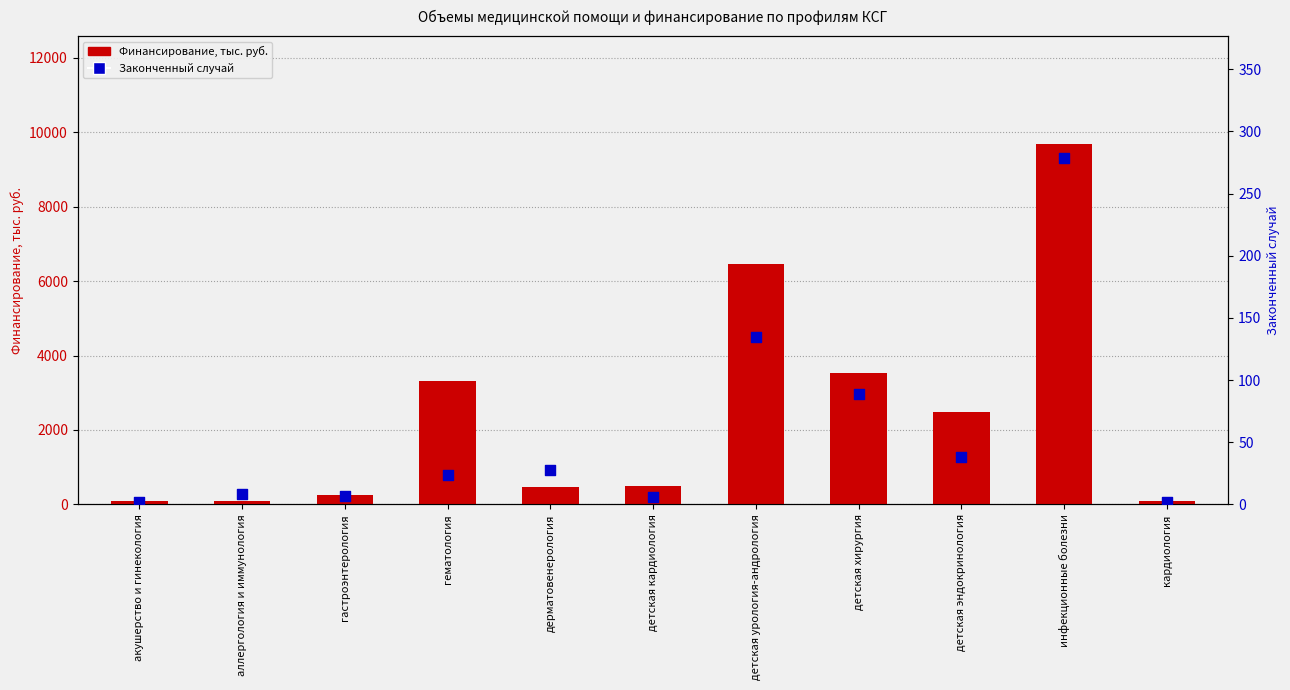

What is the total value across all series at инфекционные болезни?

9957.9